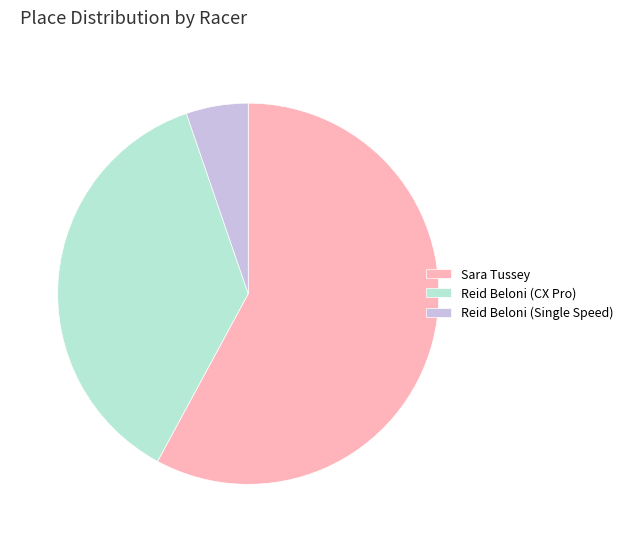

Is it true that Reid Beloni (Single Speed) is 1% of the pie?

False